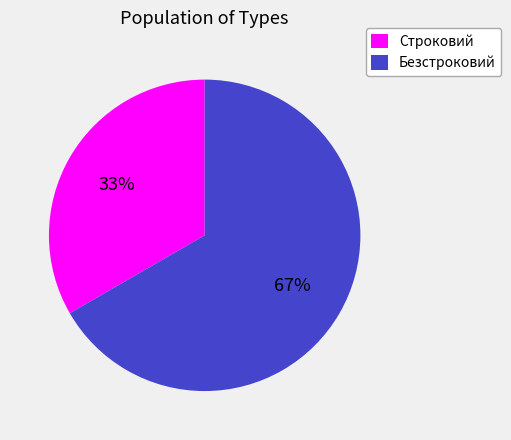

How many segments does this pie chart have?

2